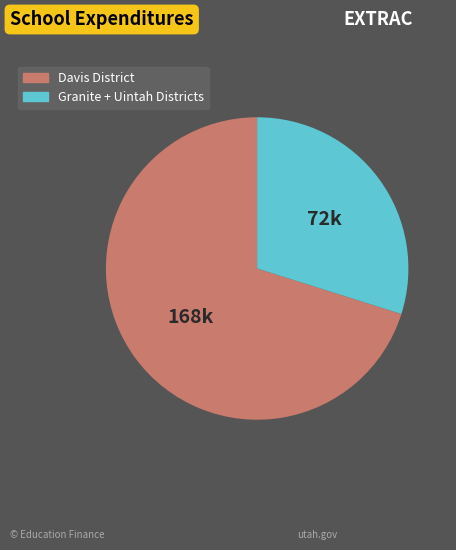

How many segments does this pie chart have?

2